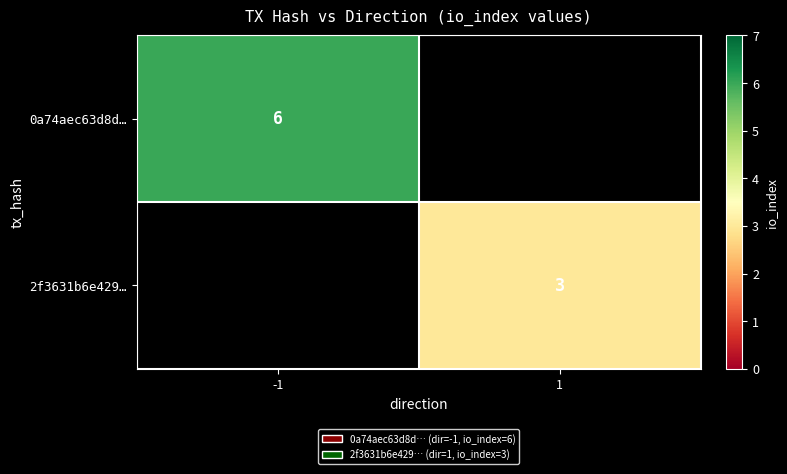

True or false: 0a74aec63d8d… has a value of 6 at -1.

True